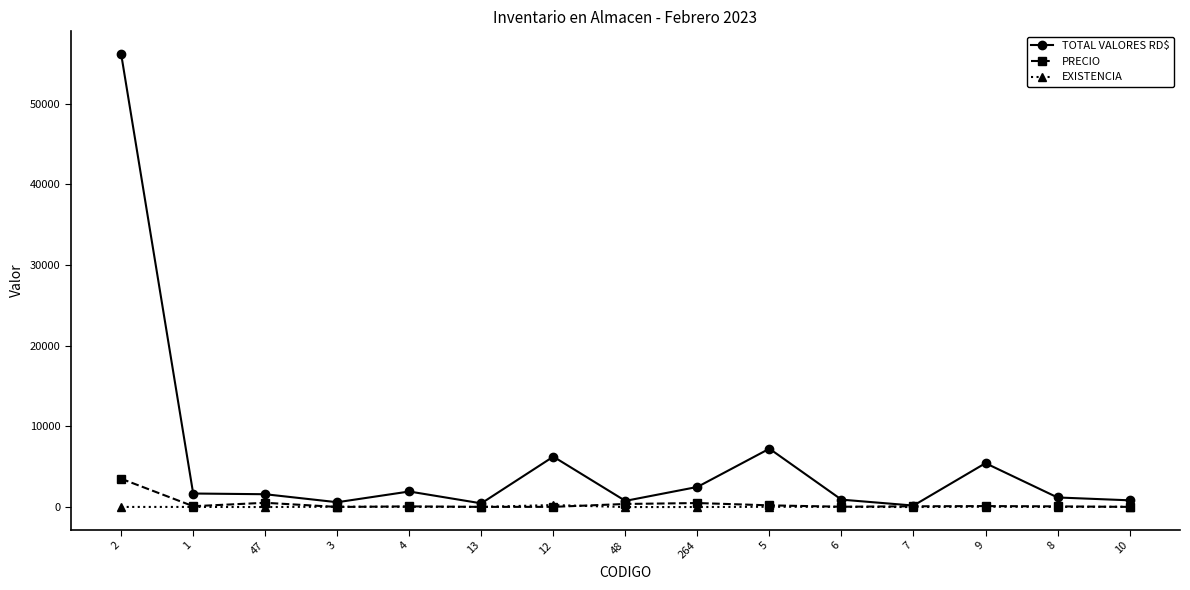

Rank the series by their maximum value, from highest to lowest.

TOTAL VALORES RD$, PRECIO, EXISTENCIA